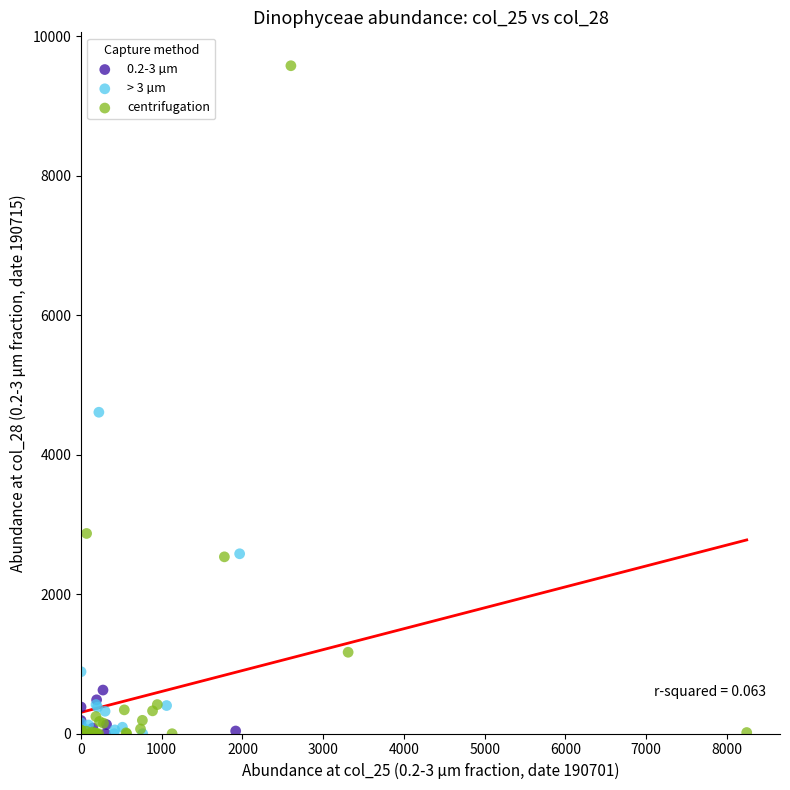

Which series has the largest Y range (max minus min)?

centrifugation